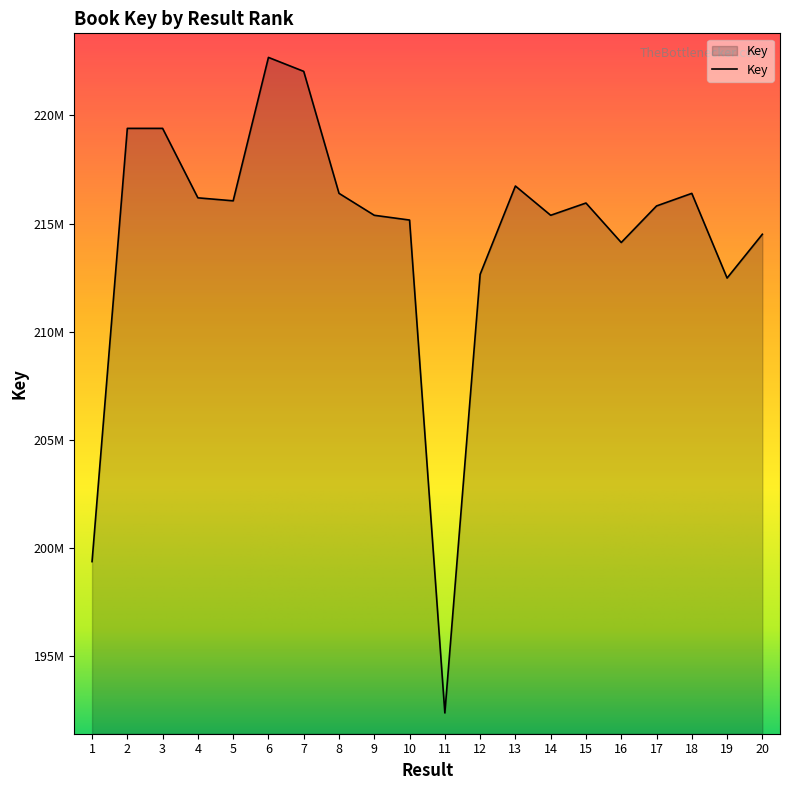

Does the chart have visible grid lines?

No